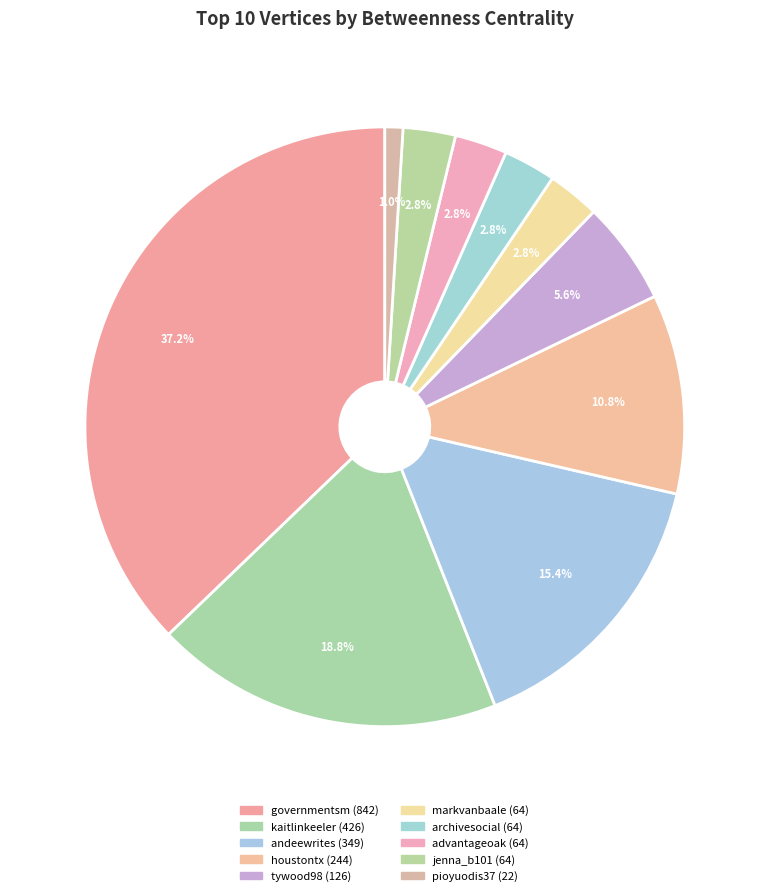

Which category has the biggest portion of the pie?

governmentsm